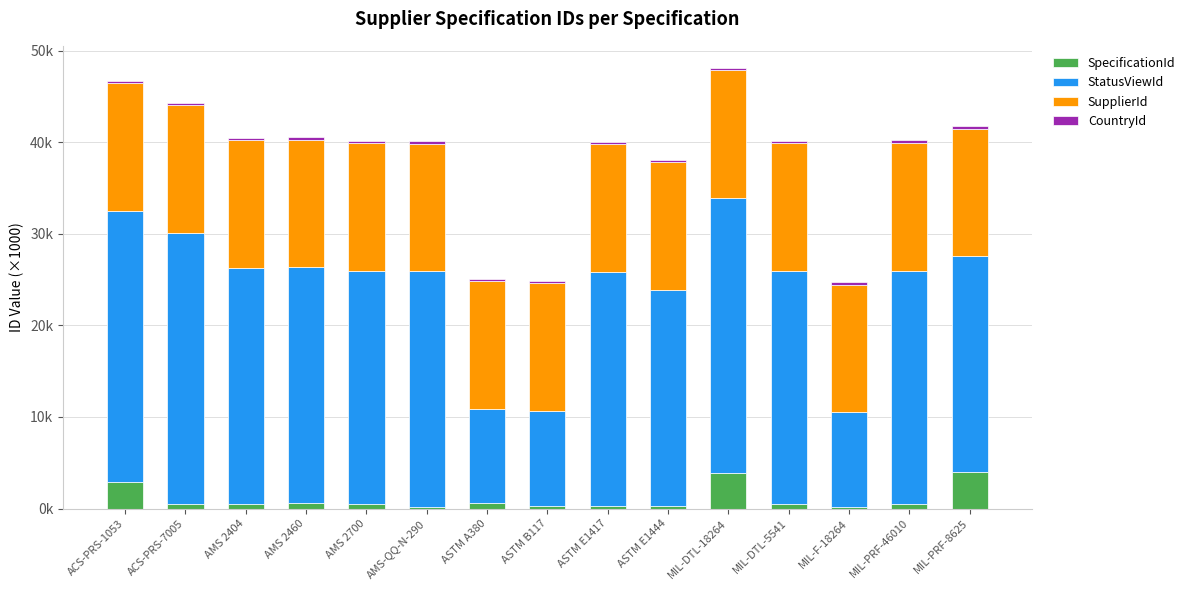

At MIL-DTL-5541, list the series in order from smallest to largest.

CountryId, SpecificationId, SupplierId, StatusViewId